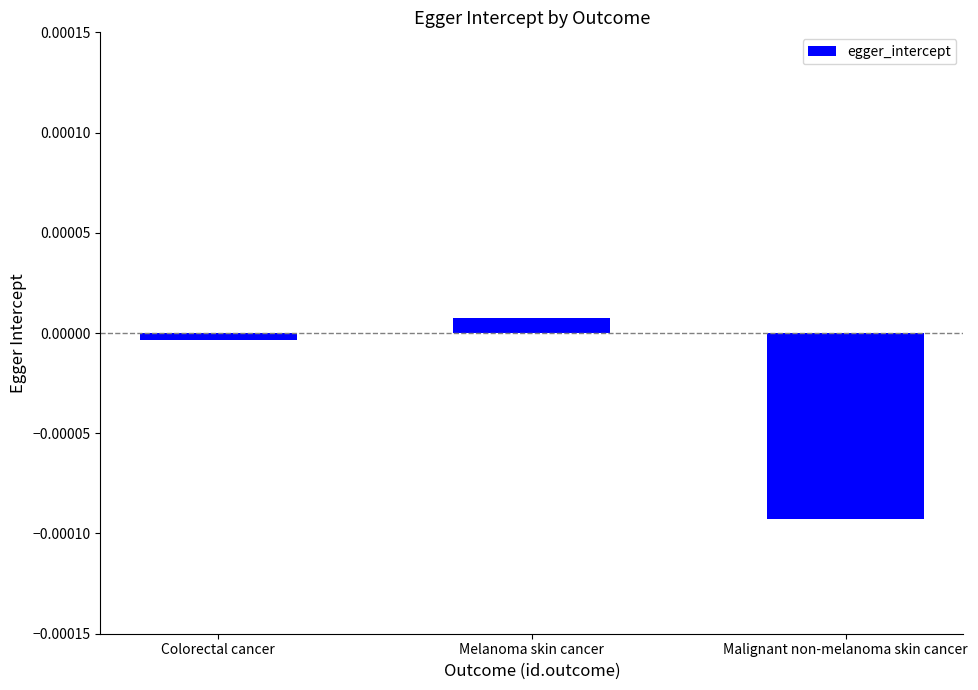

Rank the categories by value from highest to lowest.

Melanoma skin cancer, Colorectal cancer, Malignant non-melanoma skin cancer